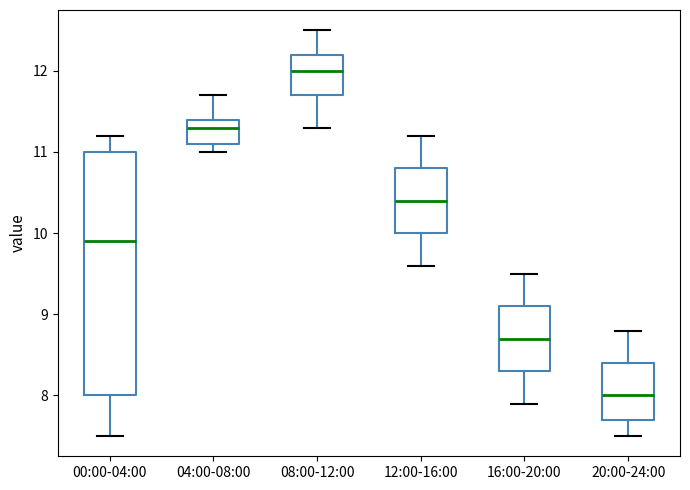

Comparing the boxes themselves (not the whiskers), which one is the tallest?

00:00-04:00